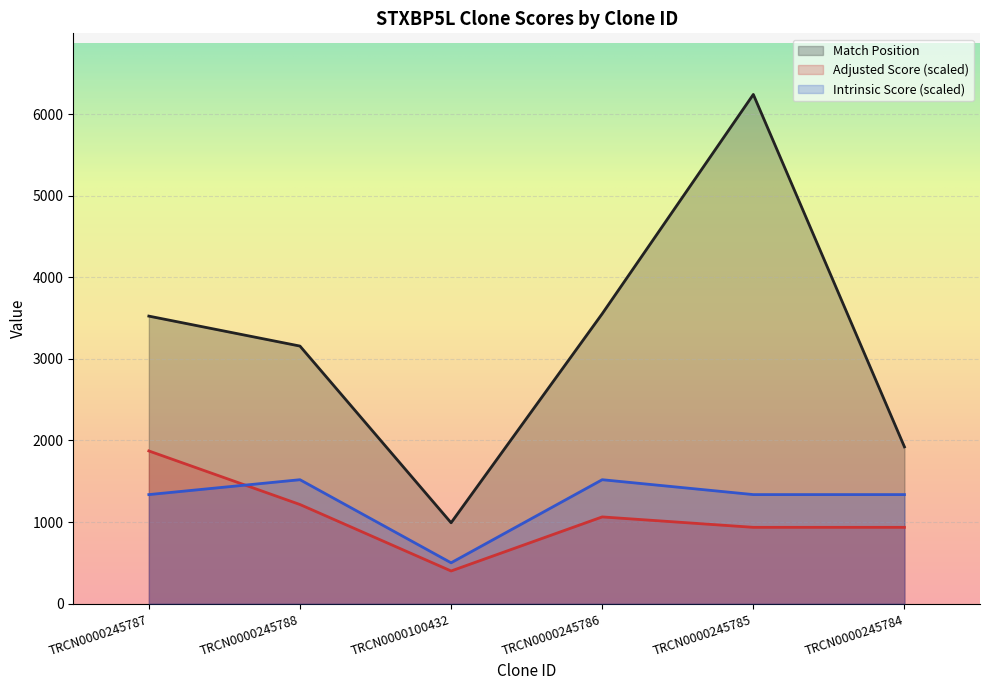

What is the total value across all series at TRCN0000245787?

6733.1